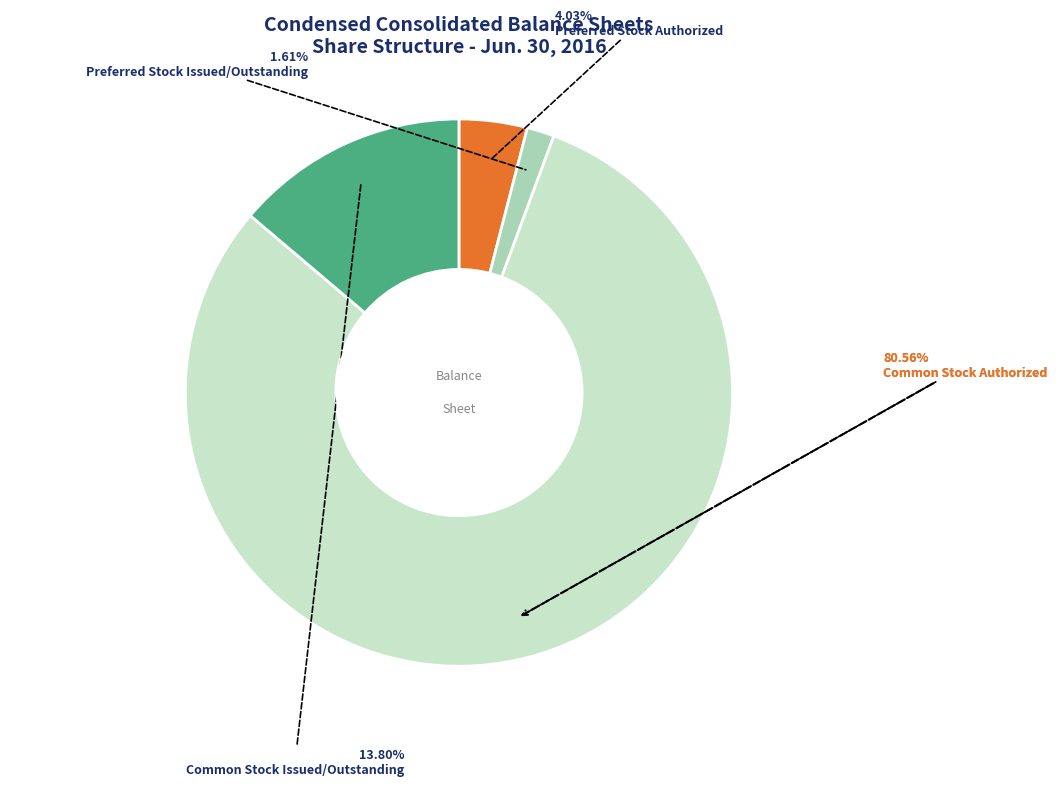

Is Preferred Stock Issued/Outstanding the majority of the pie?

No